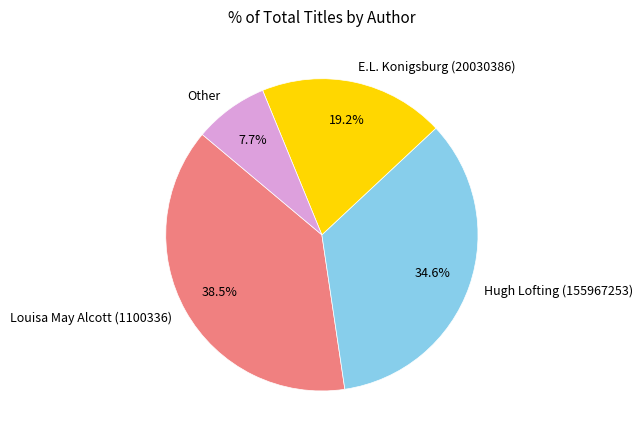

How much of the chart is everything except Other?

92.3%